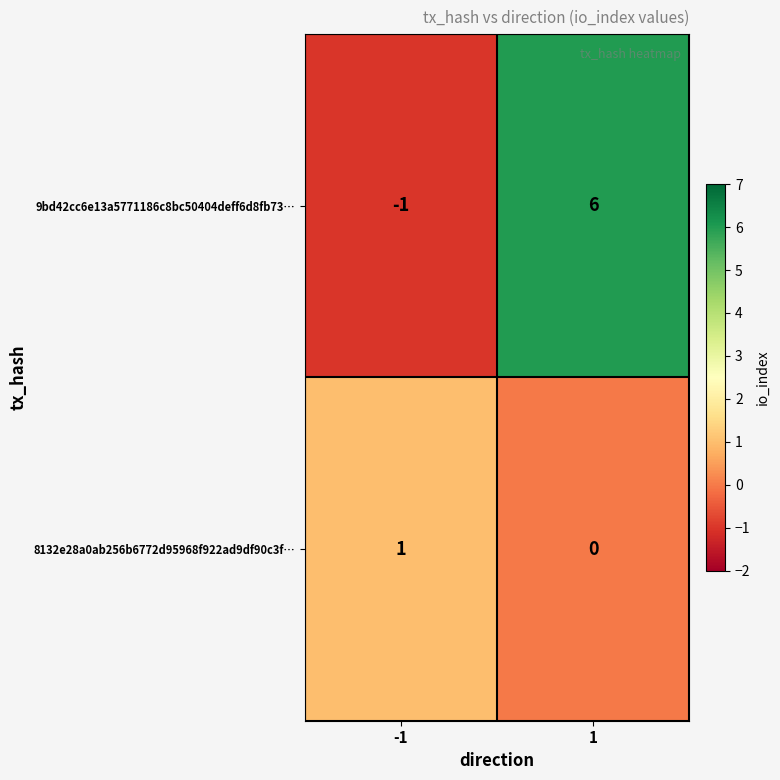

Which series has the widest spread of values?

9bd42cc6e13a5771186c8bc50404deff6d8fb73…